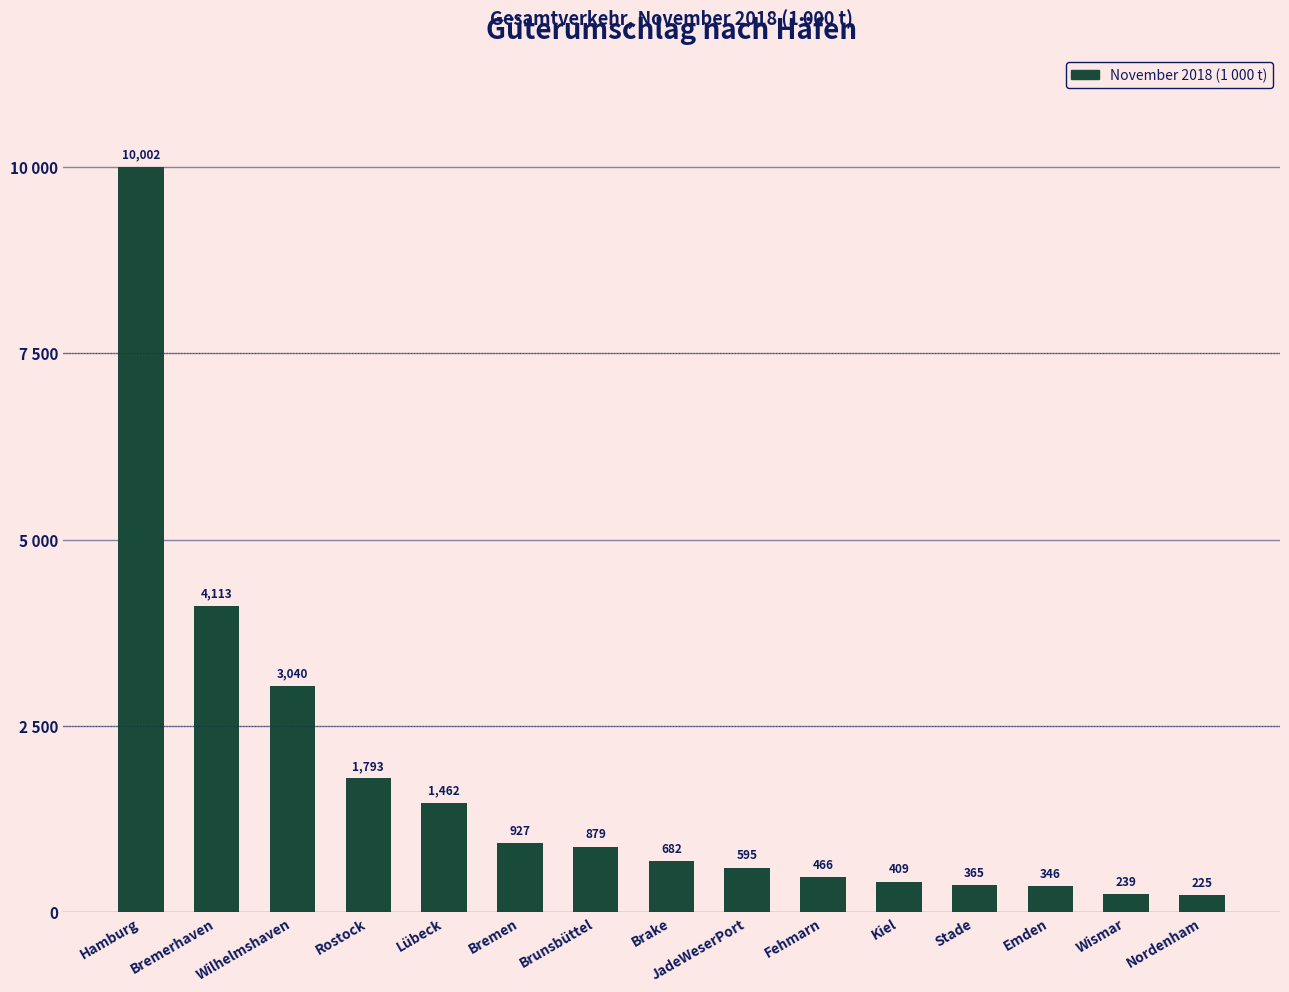

Does the chart contain stacked bars?

No